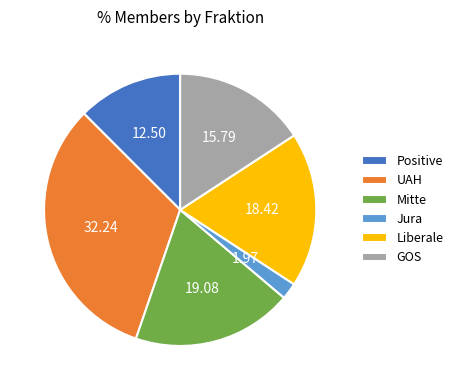

Which category has the biggest portion of the pie?

UAH